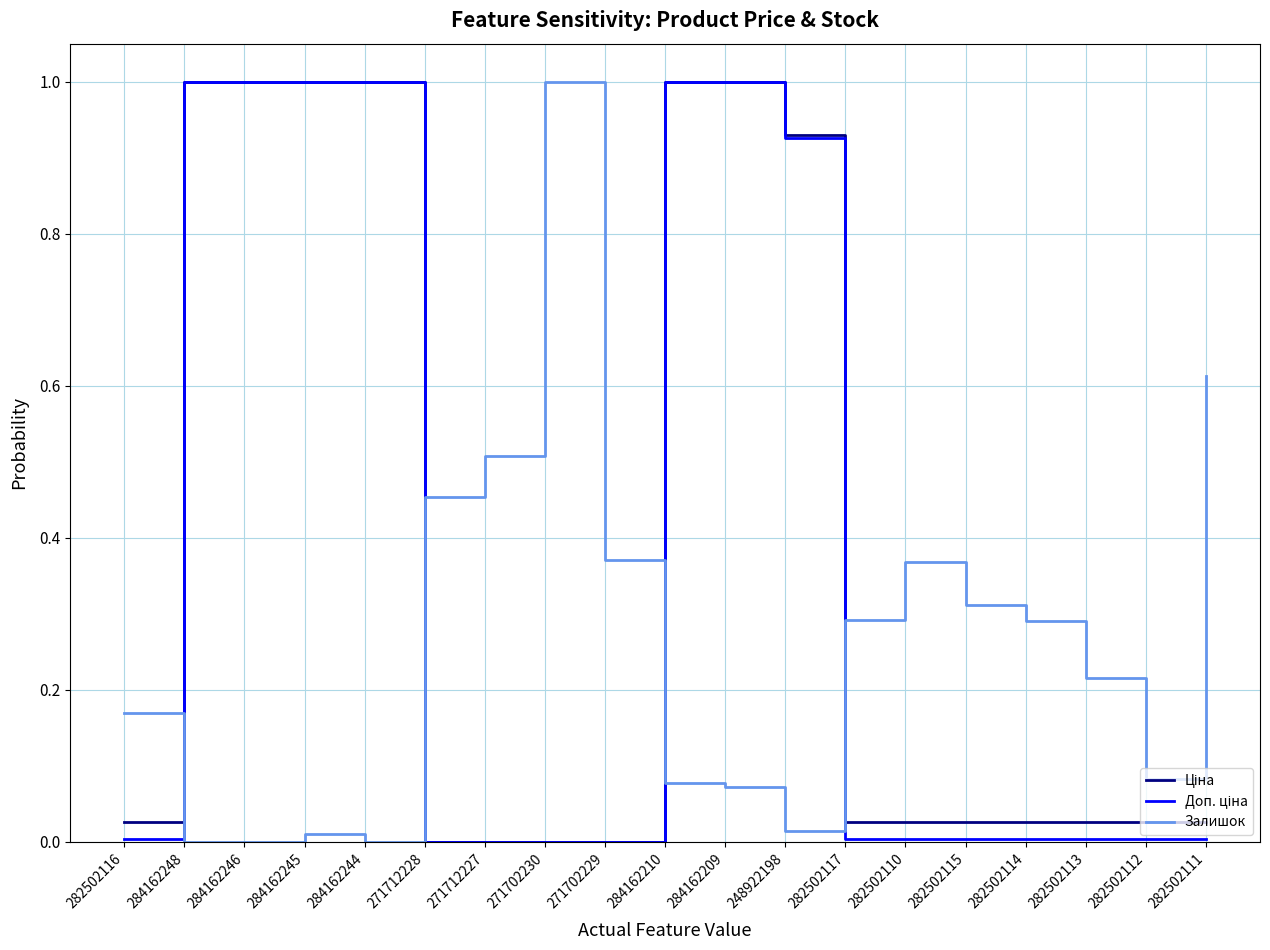

What is the maximum value shown in the chart?

1.0